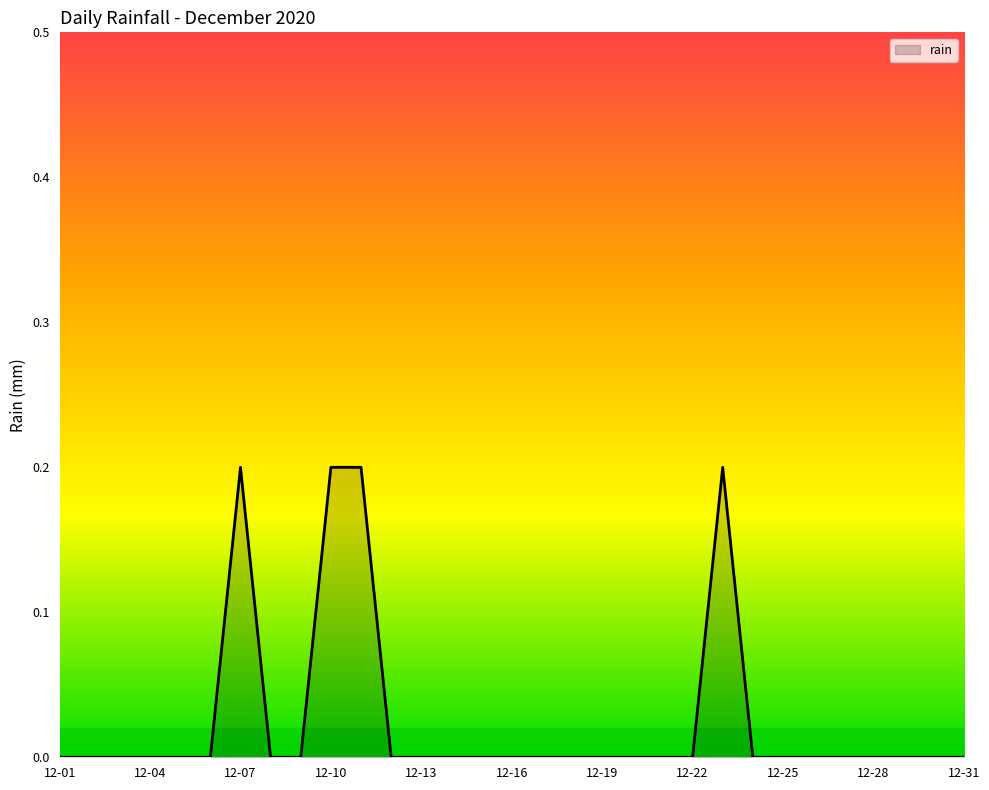

Reading right to left, transcribe all the data shown in this chart.

0.0	0.0	0.0	0.0	0.0	0.0	0.0	0.0	0.2	0.0	0.0	0.0	0.0	0.0	0.0	0.0	0.0	0.0	0.0	0.0	0.2	0.2	0.0	0.0	0.2	0.0	0.0	0.0	0.0	0.0	0.0